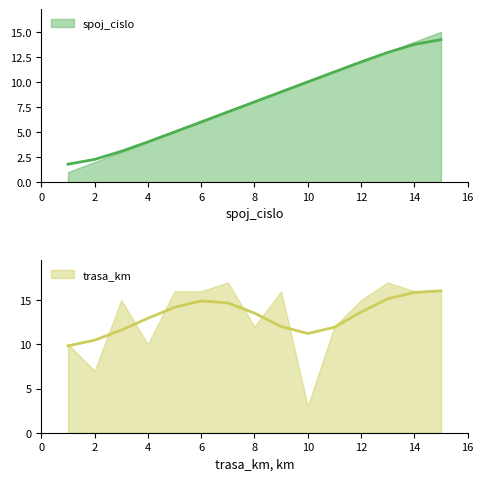

How many times do trasa_km and spoj_cislo cross each other?

2